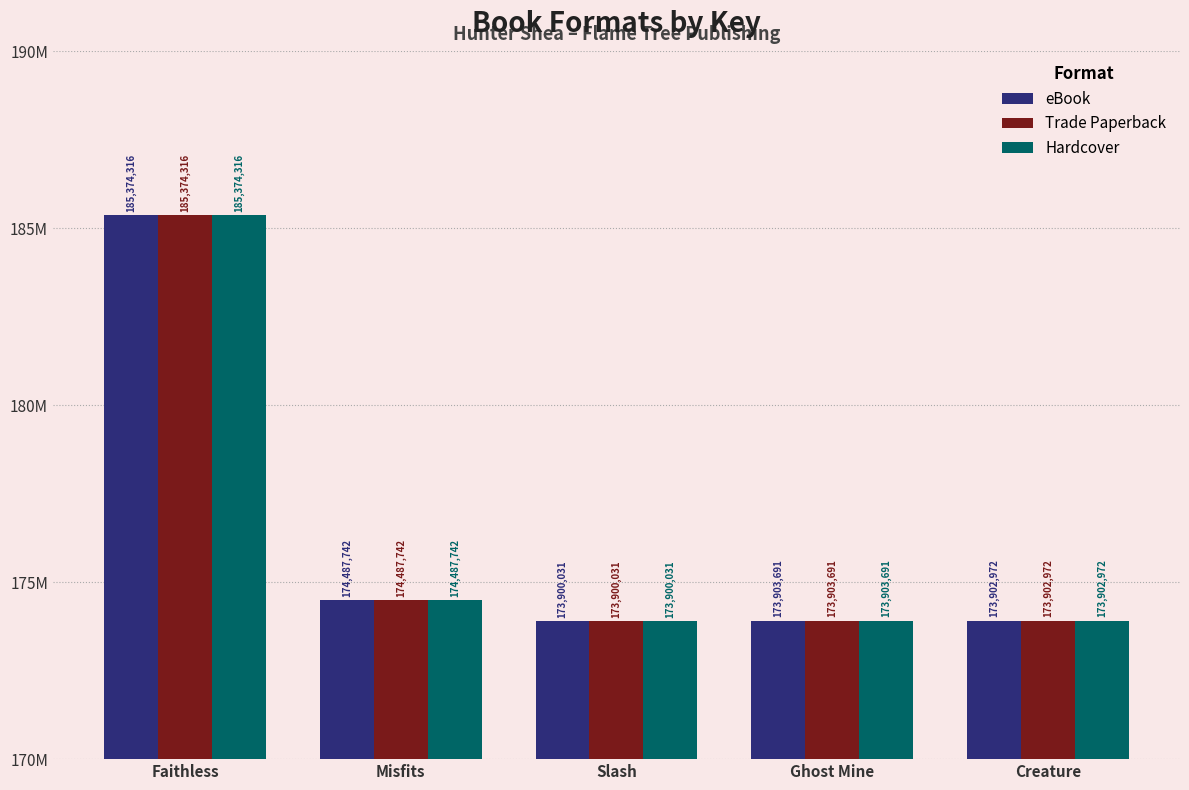

What are all the series names shown in the legend?

eBook, Trade Paperback, Hardcover